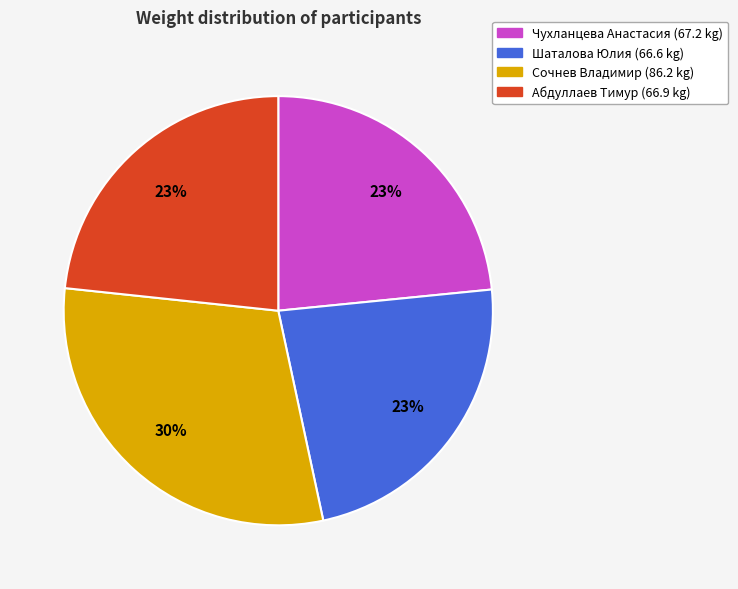

To the nearest percent, what percentage of the pie is Абдуллаев Тимур?

23%